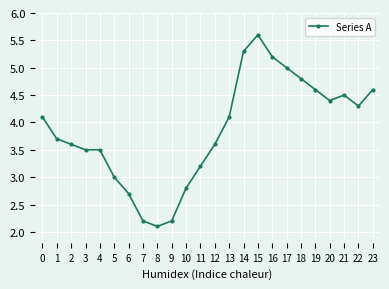

Which label corresponds to the largest value in the chart?

15